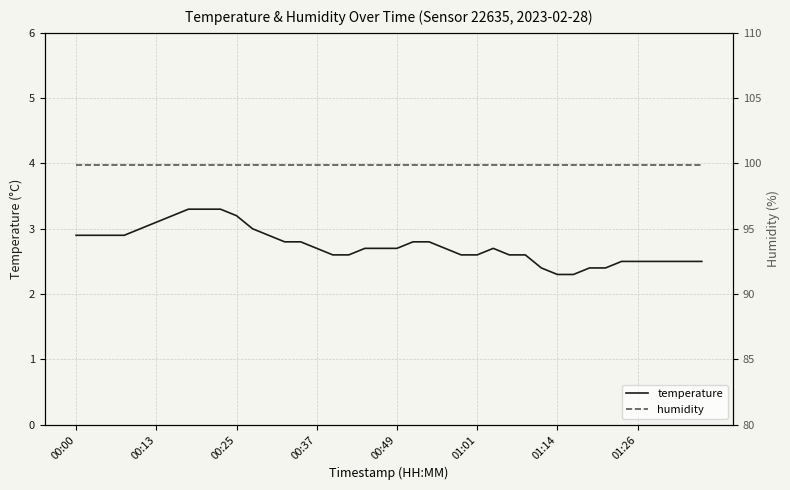

What is the spread (max minus min) of values at 32?

97.5